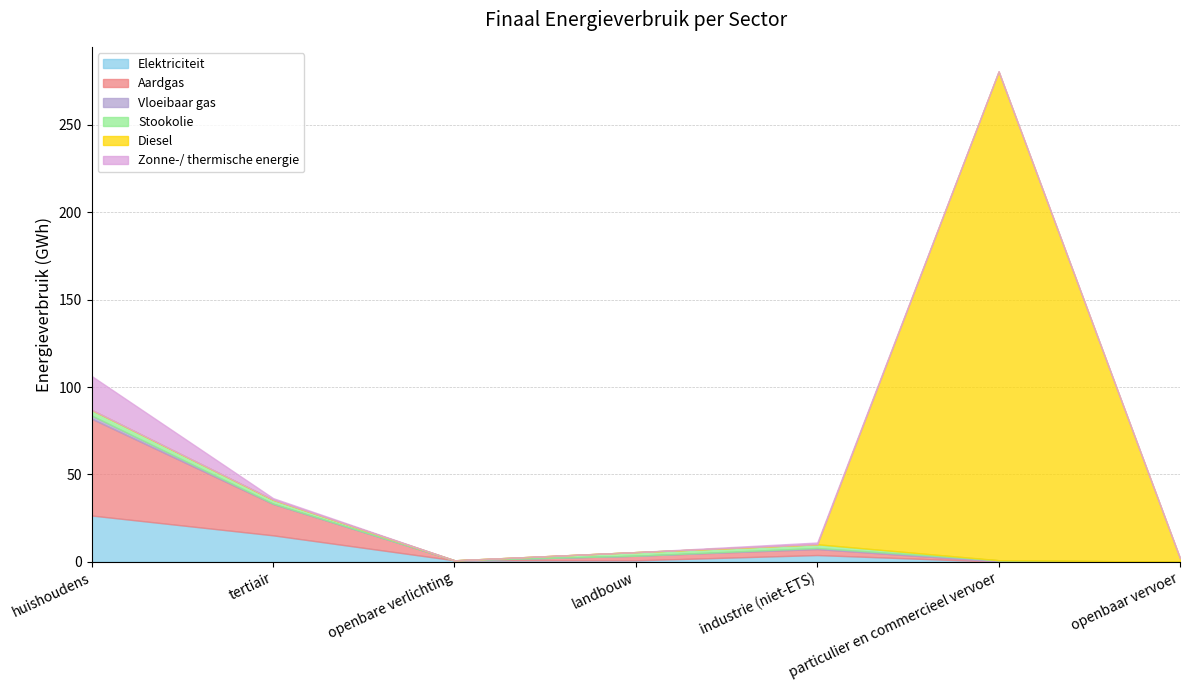

At which category is the sum across all series the highest?

particulier en commercieel vervoer